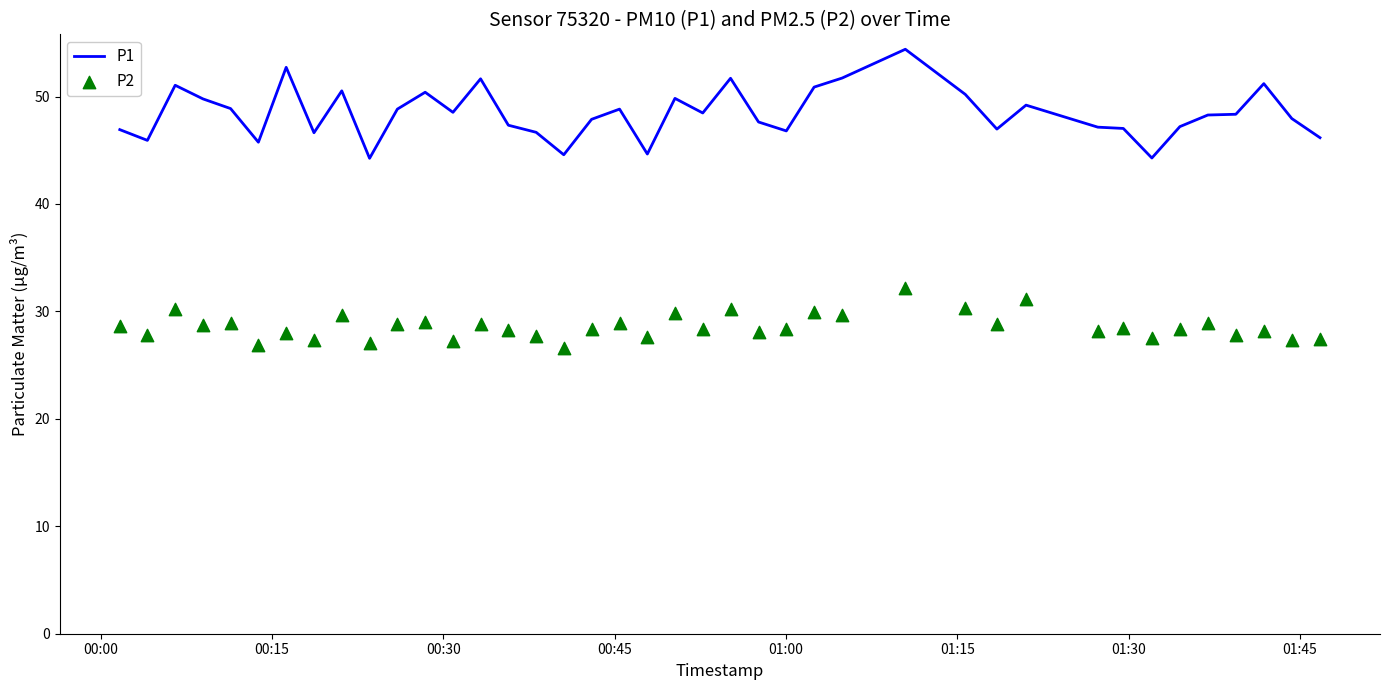

Is the value of P2 at 15 greater than the value of P1 at 36?

No